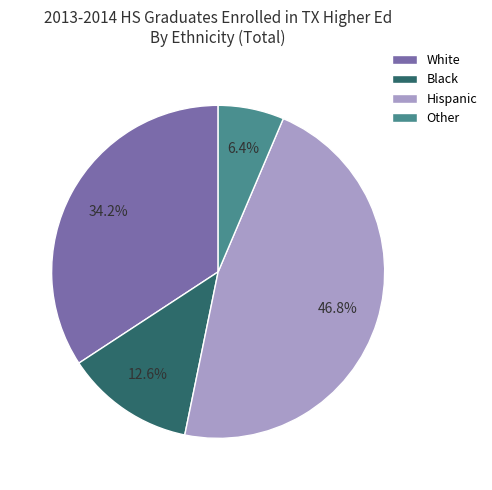

Count the number of slices in the pie.

4